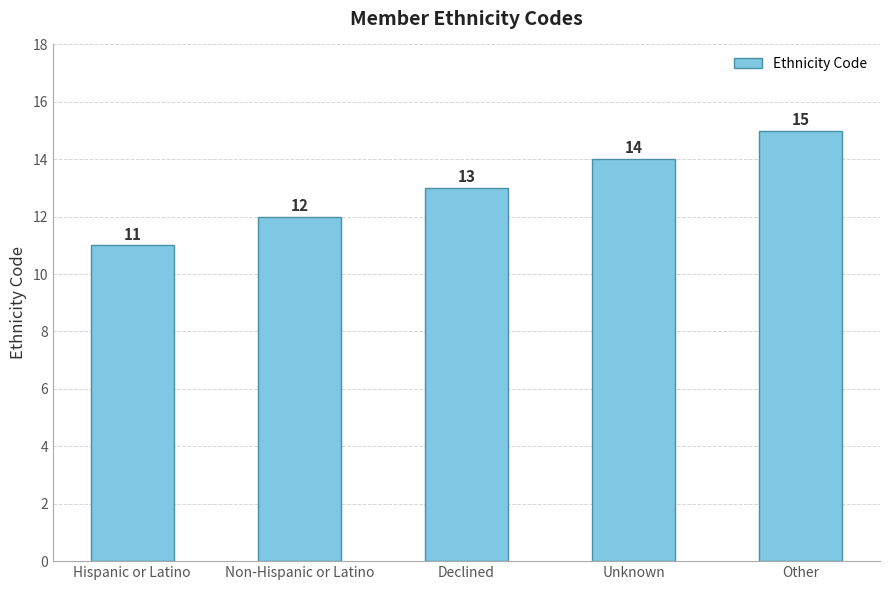

At which label is the value closest to 13?

Declined